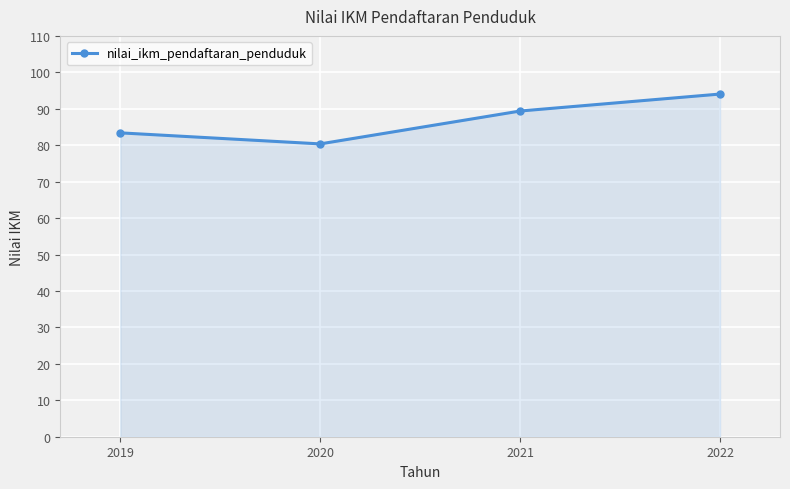

Which label corresponds to the smallest value in the chart?

2020